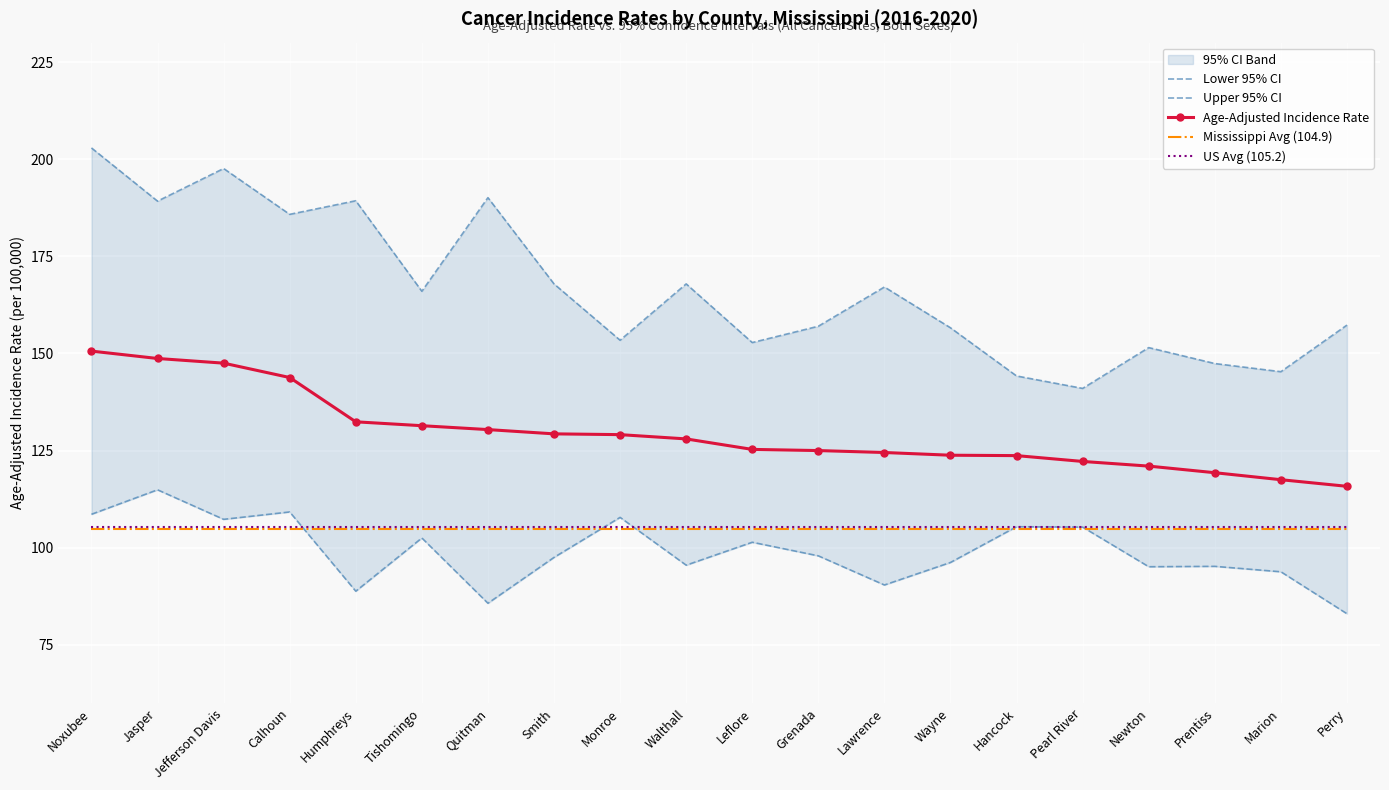

List the labels in order of Age-Adjusted Incidence Rate value, smallest first.

Perry, Marion, Prentiss, Newton, Pearl River, Hancock, Wayne, Lawrence, Grenada, Leflore, Walthall, Monroe, Smith, Quitman, Tishomingo, Humphreys, Calhoun, Jefferson Davis, Jasper, Noxubee